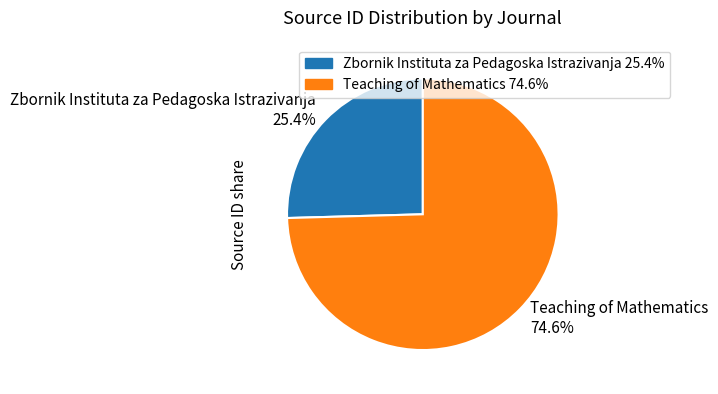

What percentage is the Teaching of Mathematics slice, to the nearest percent?

75%